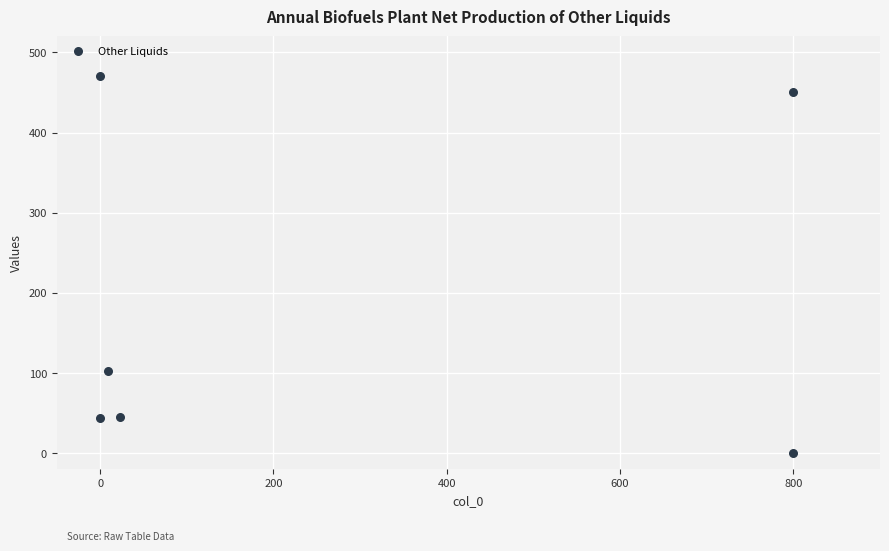

What Y value in the scatter plot is closest to 235?

102